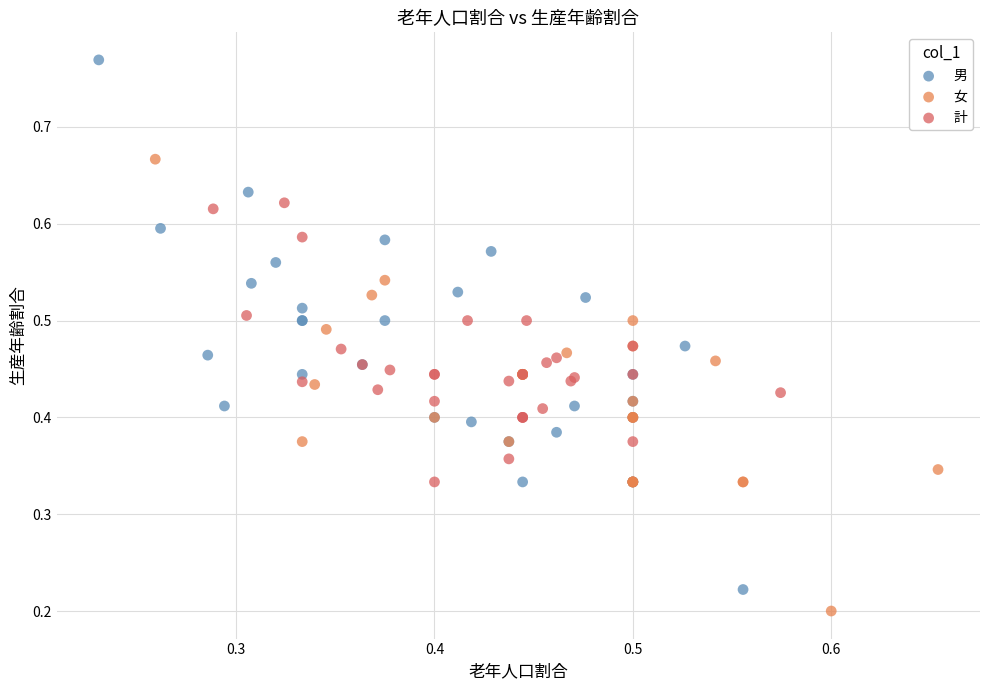

Which series contains the lowest Y value?

女